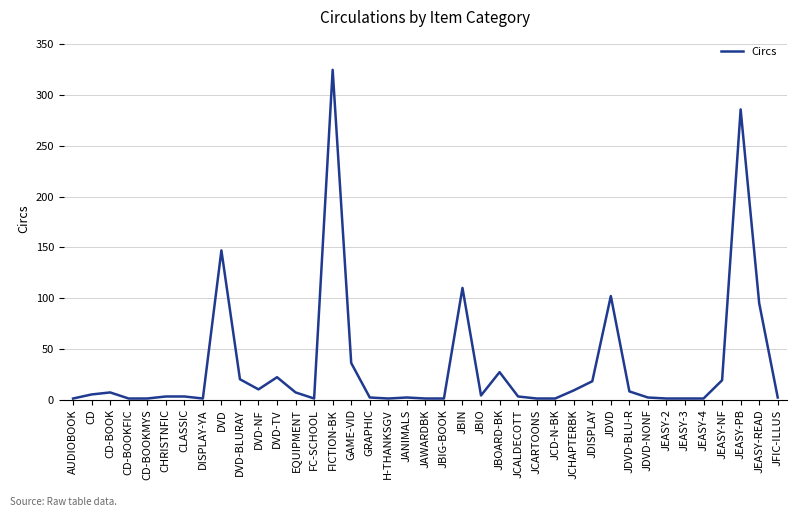

What is the ratio of the value at DVD-NF to the value at GAME-VID?

0.3